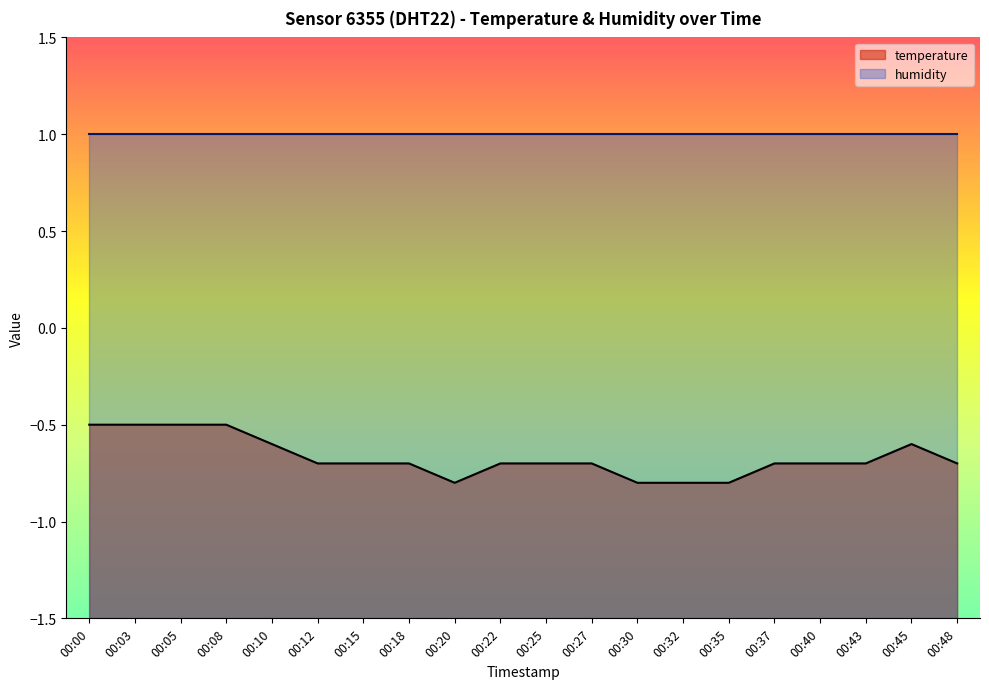

Read the value at 00:40.

-0.7